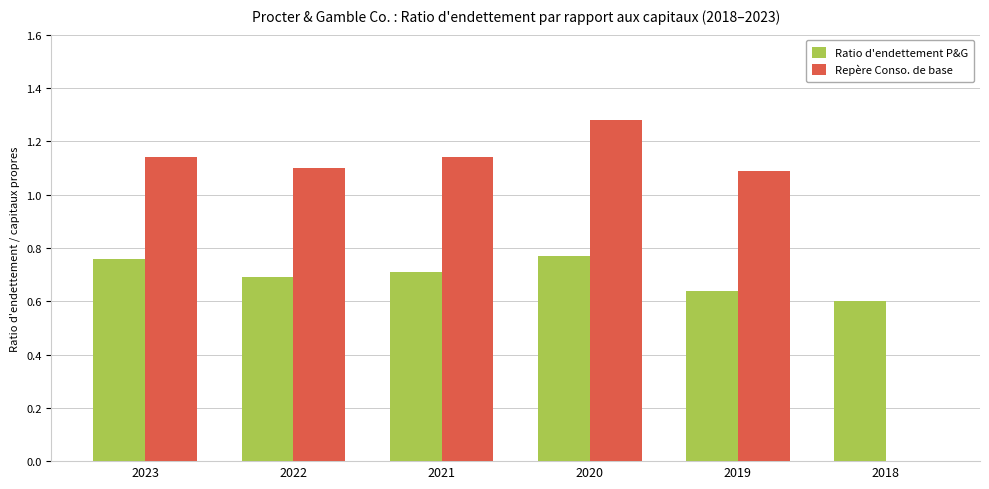

How many values in Repère Conso. de base are above zero?

5